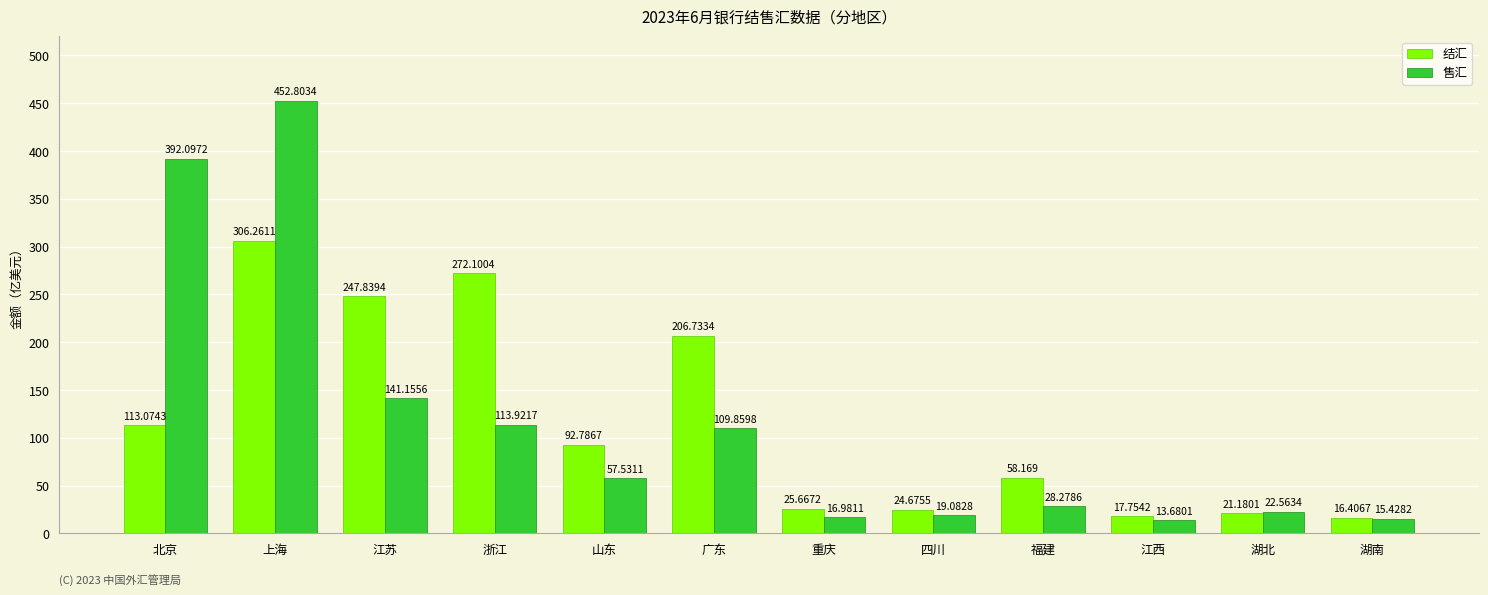

Rank the categories by 售汇 value from lowest to highest.

江西, 湖南, 重庆, 四川, 湖北, 福建, 山东, 广东, 浙江, 江苏, 北京, 上海